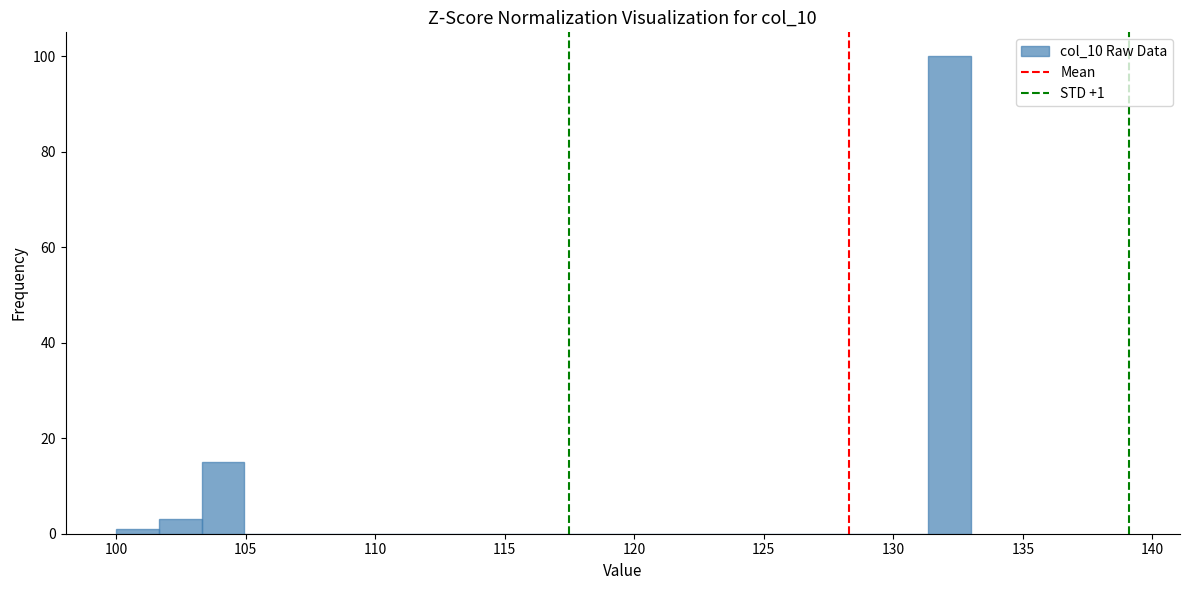

Around what value on the x-axis is the tallest bar? Give the approximate position of its centre, as read against the axis.

132.0